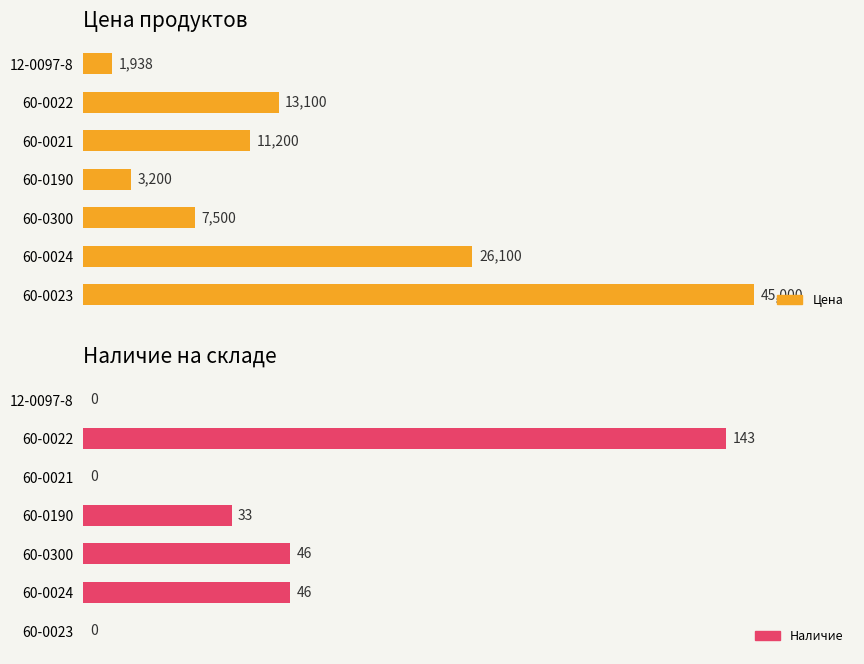

Is it true that Наличие equals 13.3 at 60-0190?

False